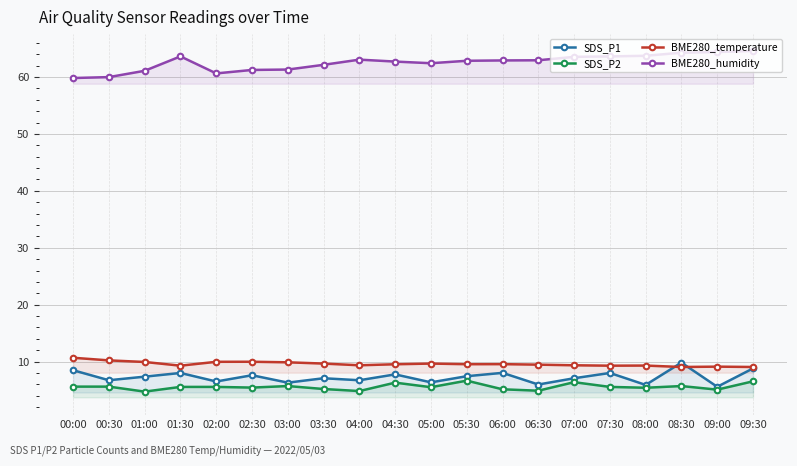

What is the sum of the SDS_P1 values at 09:00 and 08:00?

11.5